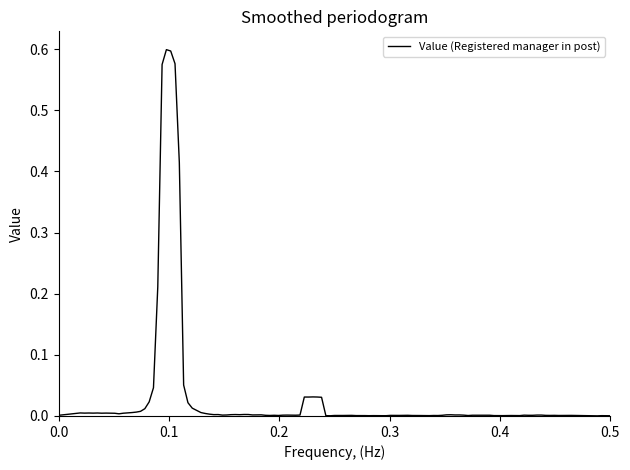

Count the number of data series in this chart.

1